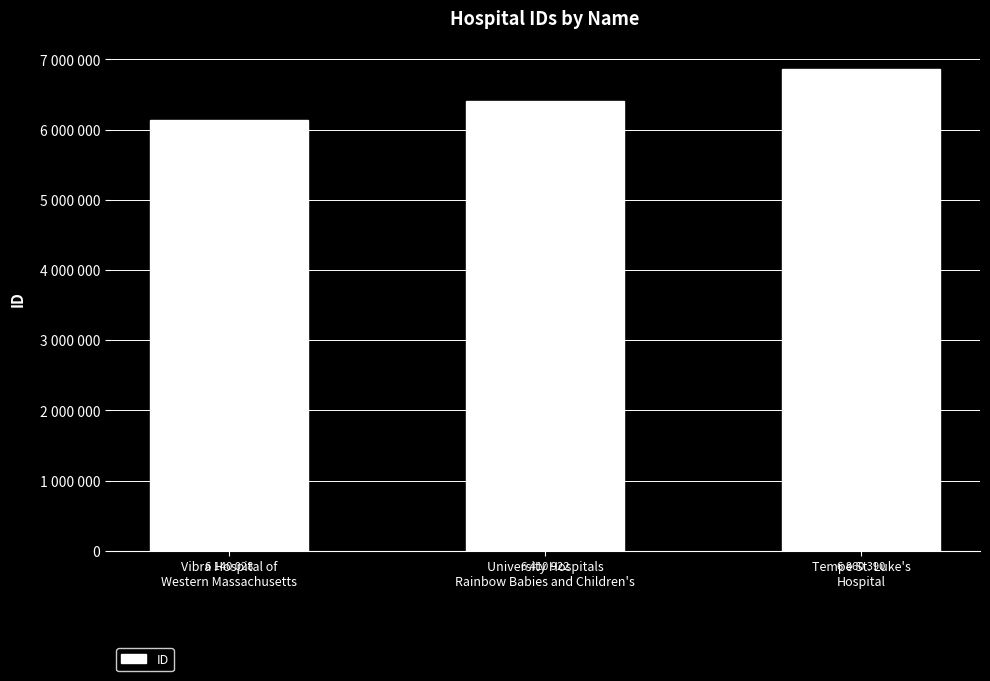

What is the change in value from Vibra Hospital of
Western Massachusetts to University Hospitals
Rainbow Babies and Children's?

+270894